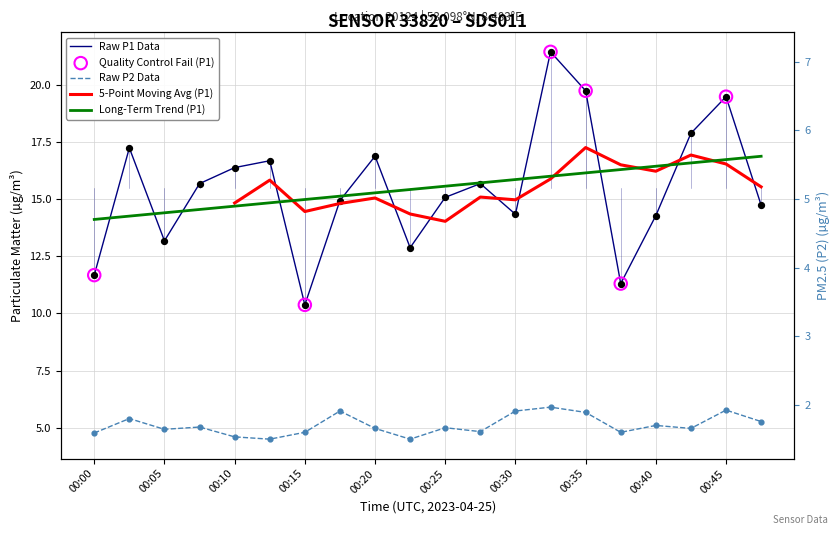

Which series contains the lowest Y value?

P2